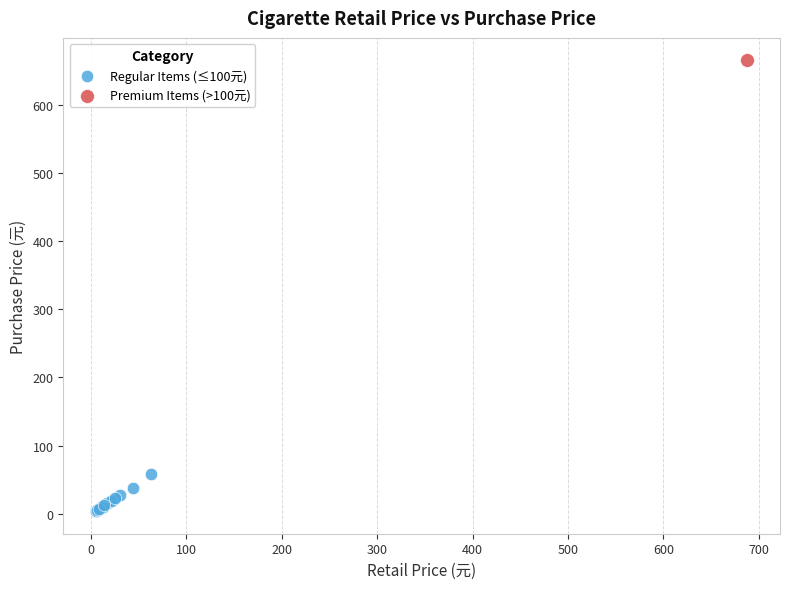

What are all the series names shown in the legend?

Regular Items (≤100元), Premium Items (>100元)